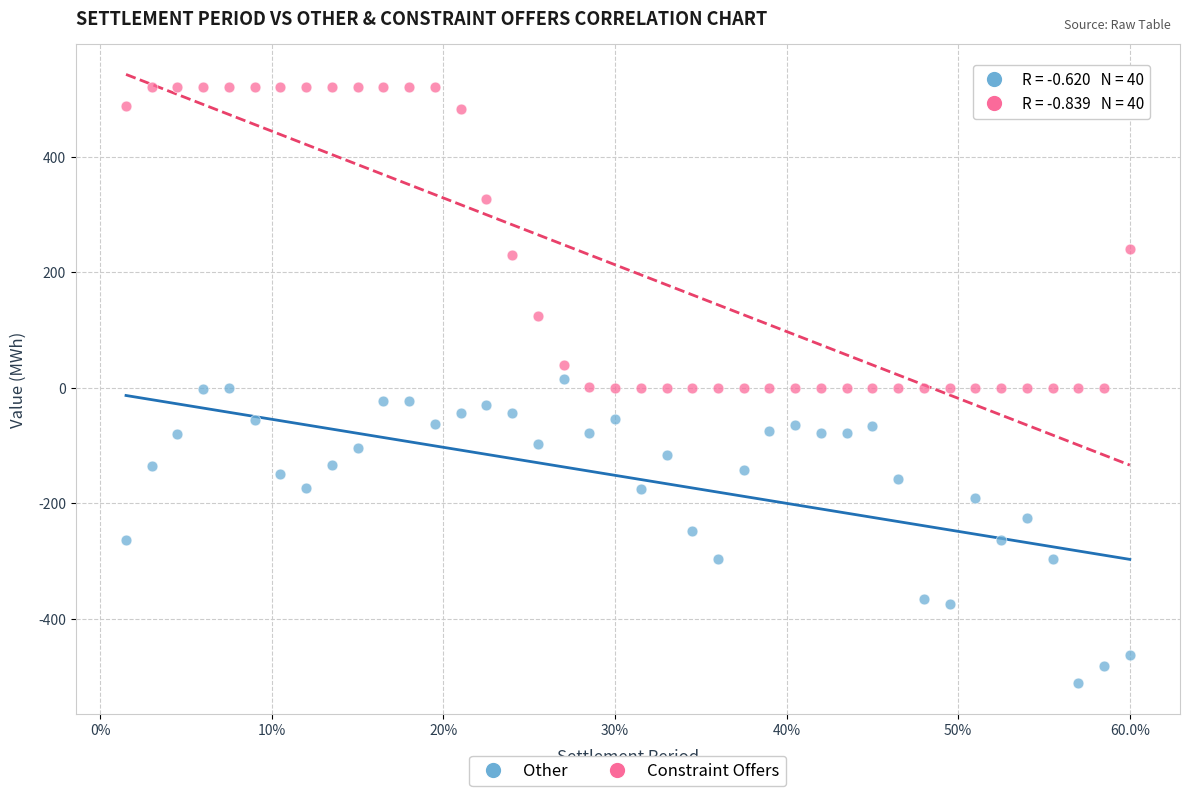

Across all data points, what is the range of Y values (max minus min)?

1032.1